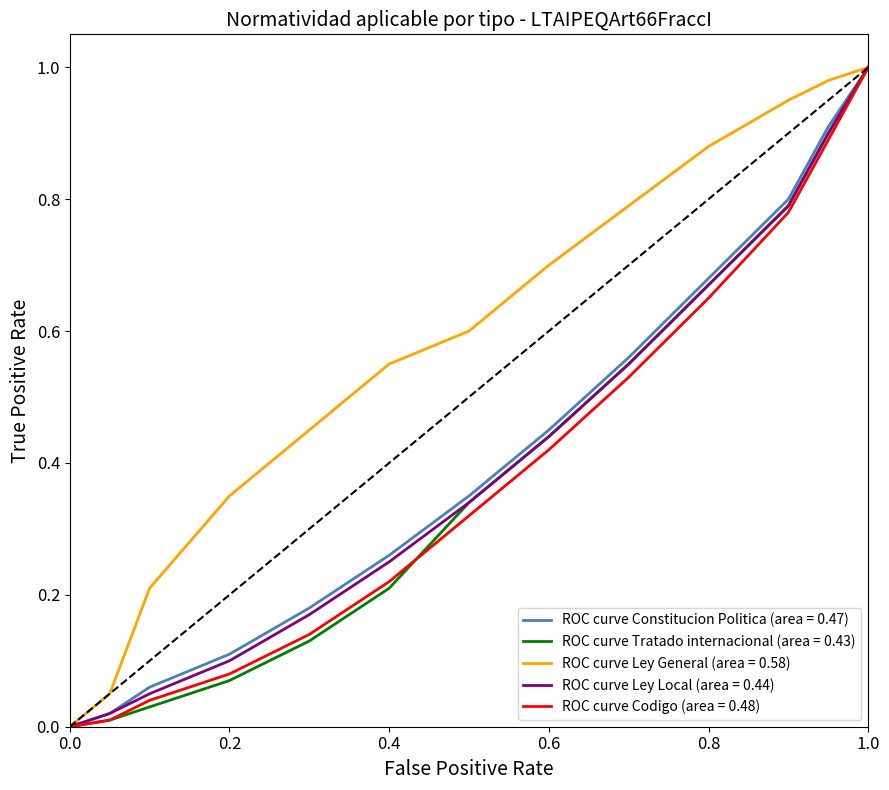

Does the chart display data point markers on the line(s)?

No